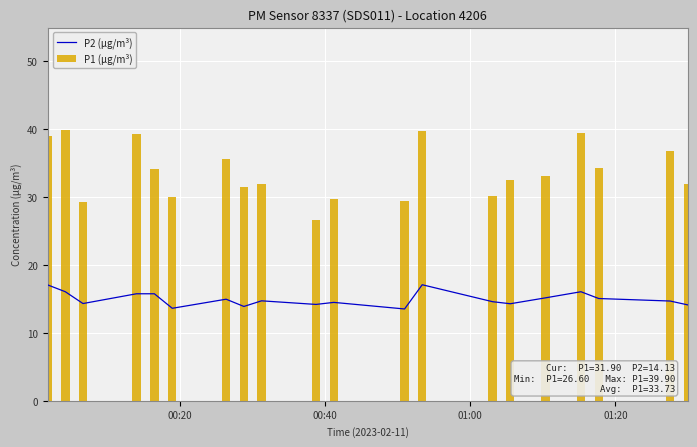

What is the sum of all P1 (µg/m³) values?

674.5